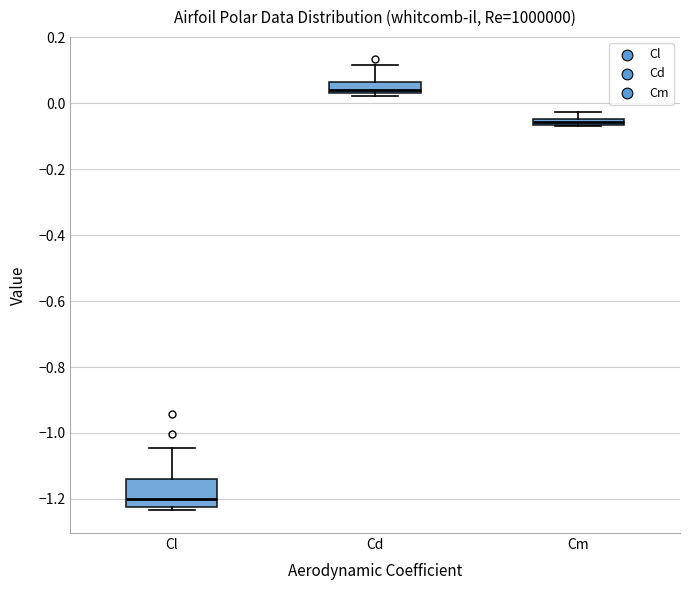

Which box is the tallest, from its lower edge to its upper edge?

Cl